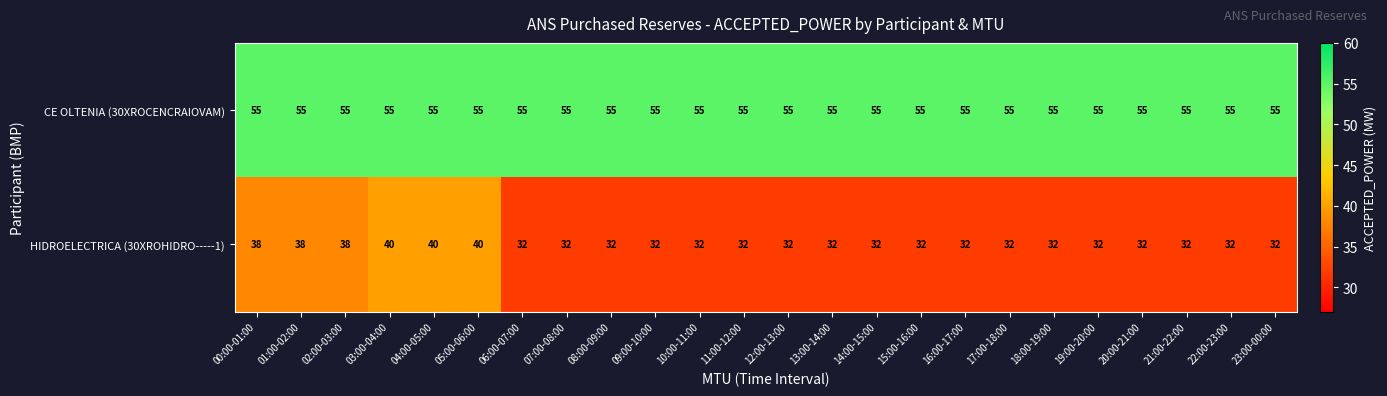

What is the total value across all series at 17:00-18:00?

87